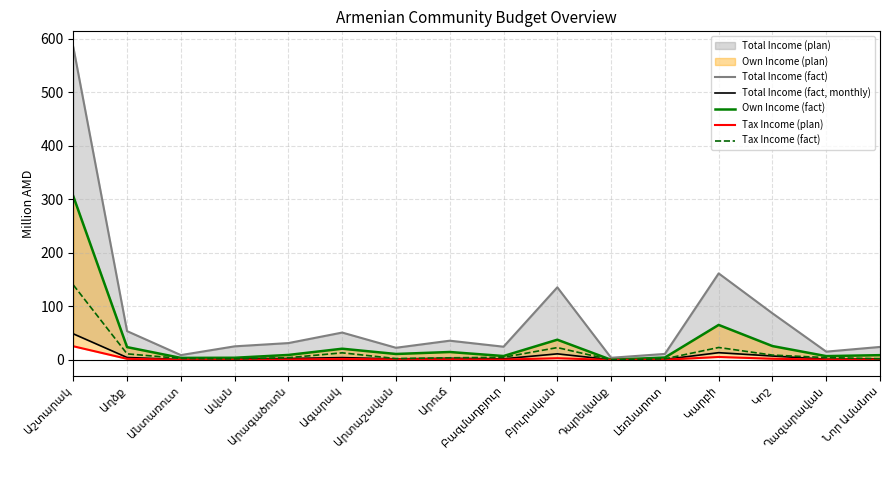

At which label does Total Income (fact, monthly) first exceed 2?

Աշտարակ